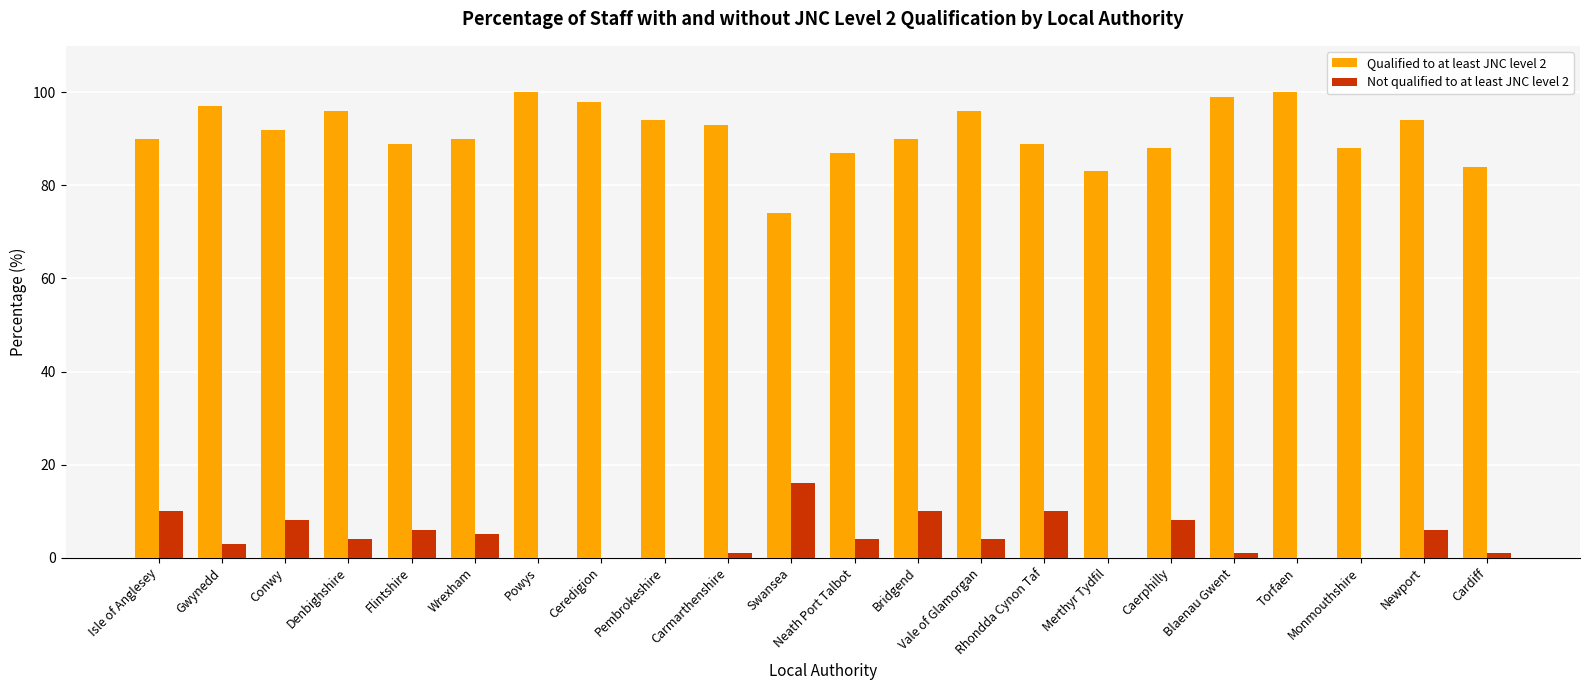

How many groups of bars are there?

22